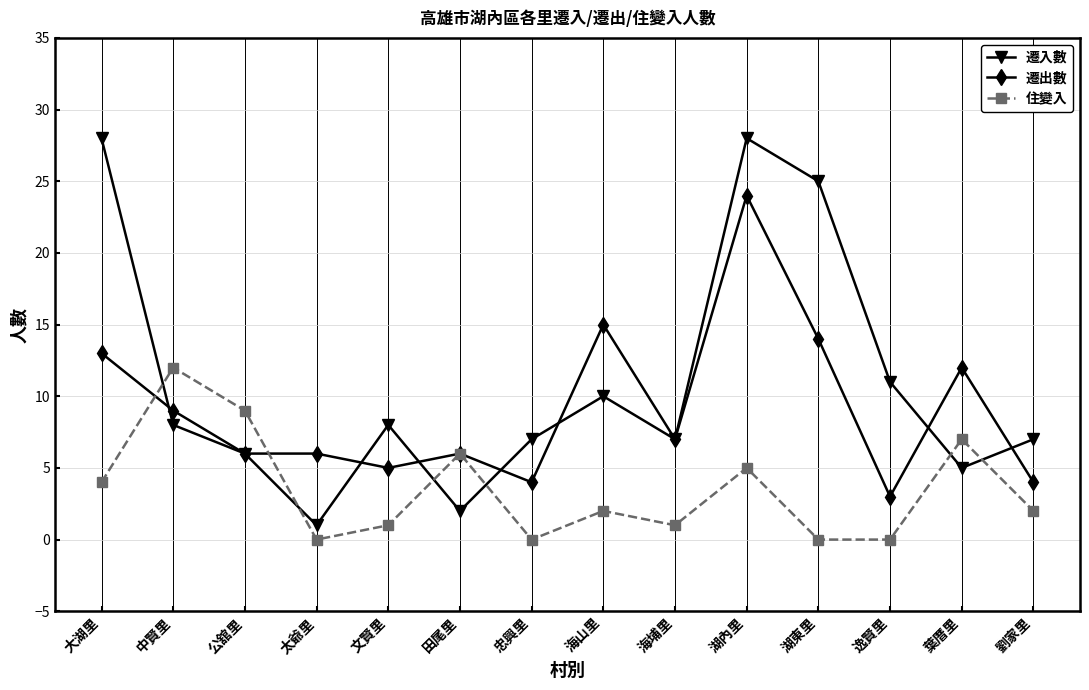

Which series changed the most between 太爺里 and 湖內里?

遷入數